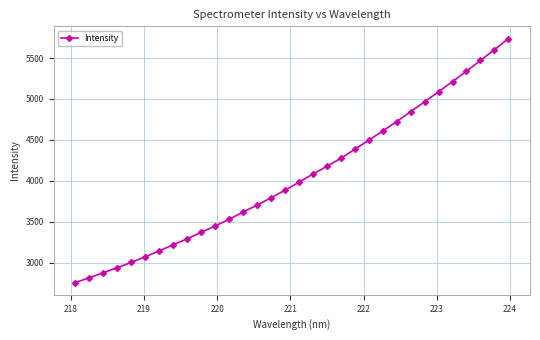

What is the value of the 1st point from the left?

2755.6